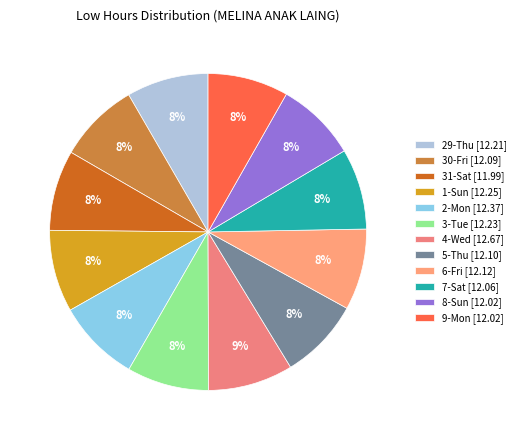

Does 9-Mon represent more than half of the total?

No